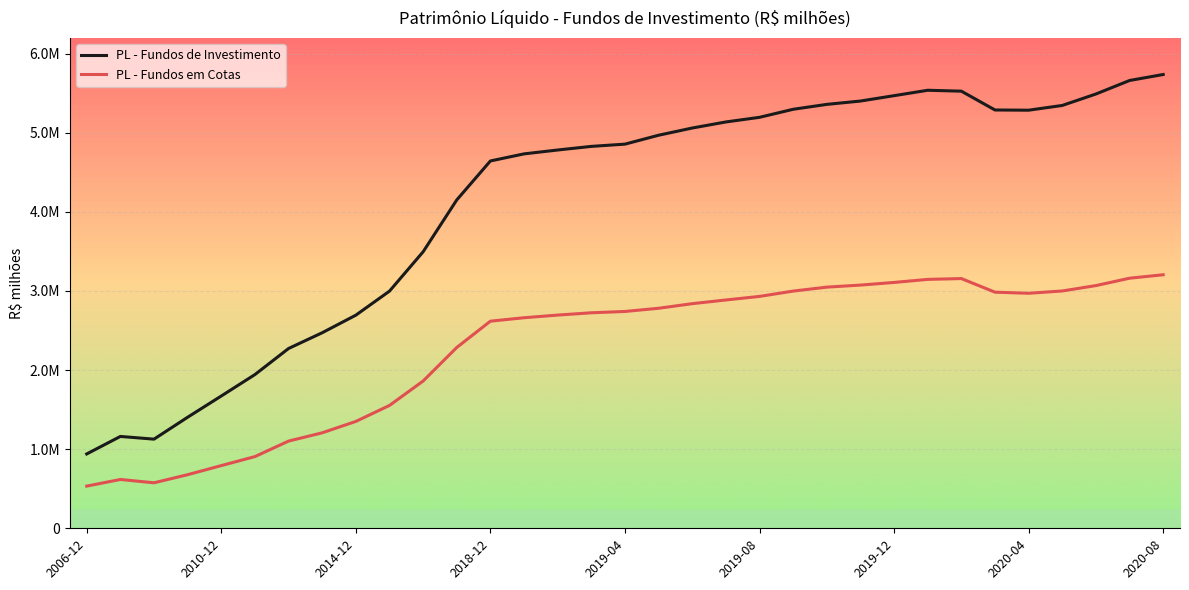

Does the chart have visible grid lines?

Yes